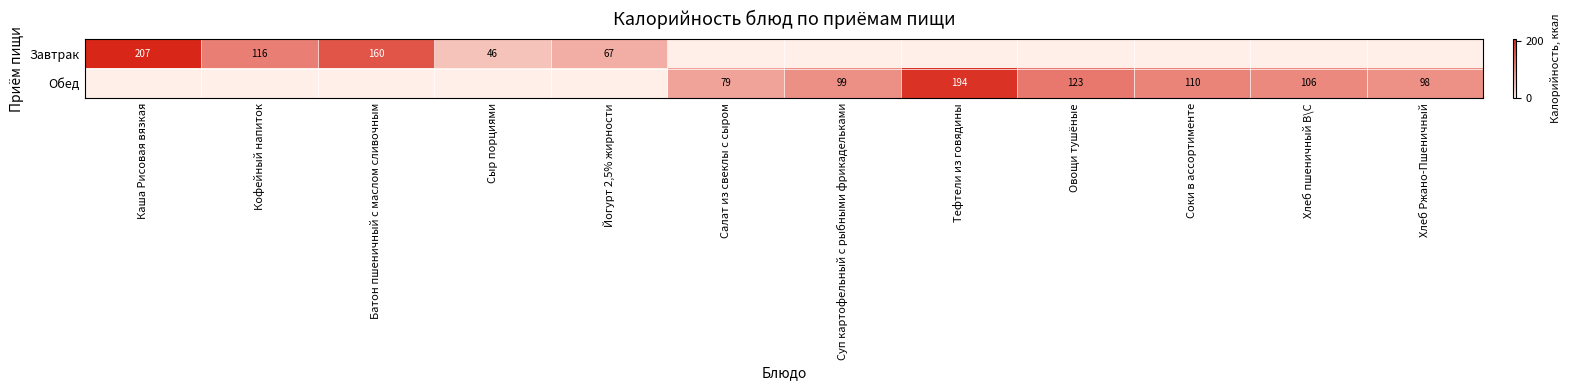

Is it true that Обед equals 173 at Овощи тушёные?

False